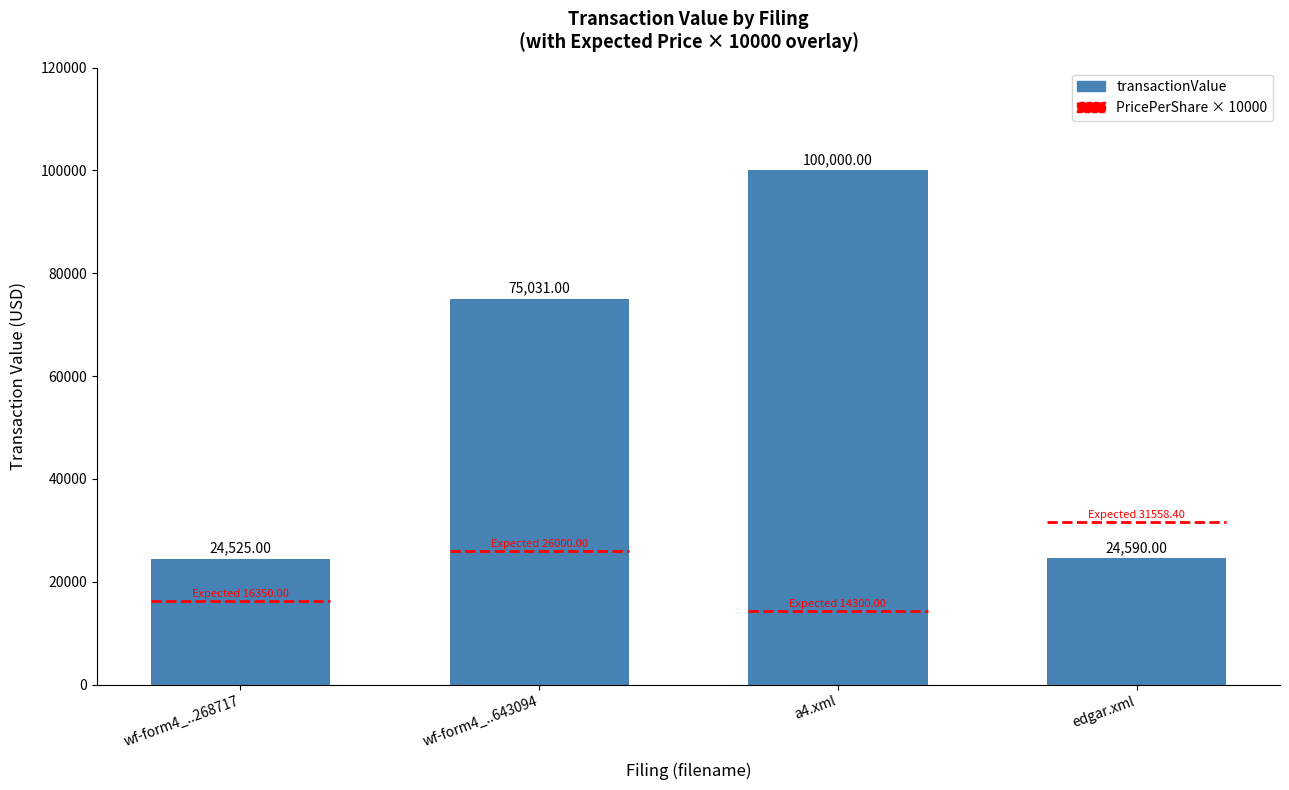

Rank the categories by value from lowest to highest.

wf-form4_..268717, edgar.xml, wf-form4_..643094, a4.xml